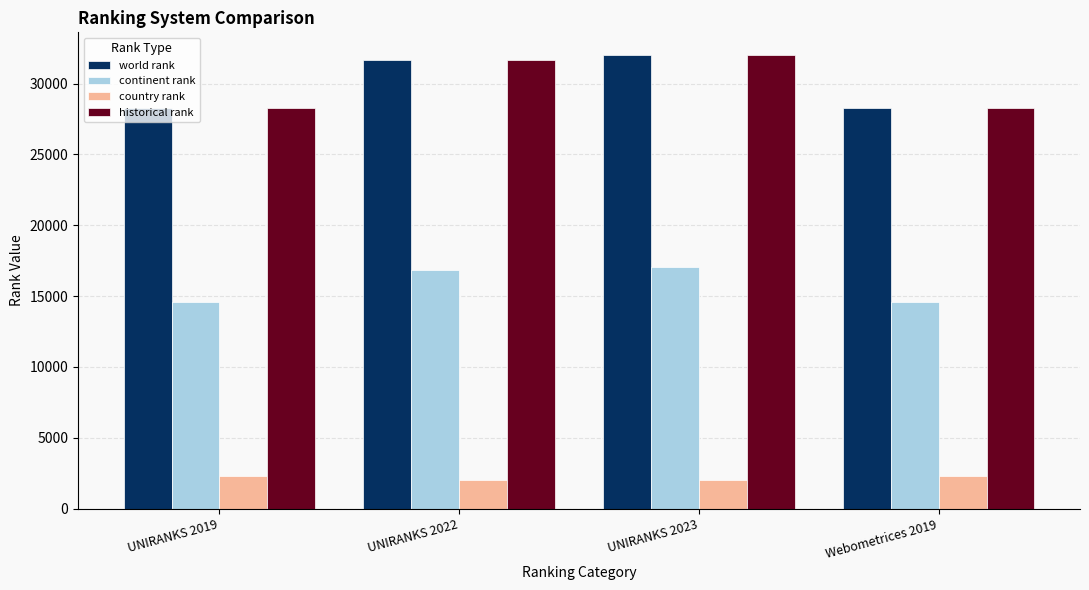

At how many categories does at least one series exceed 7890?

4